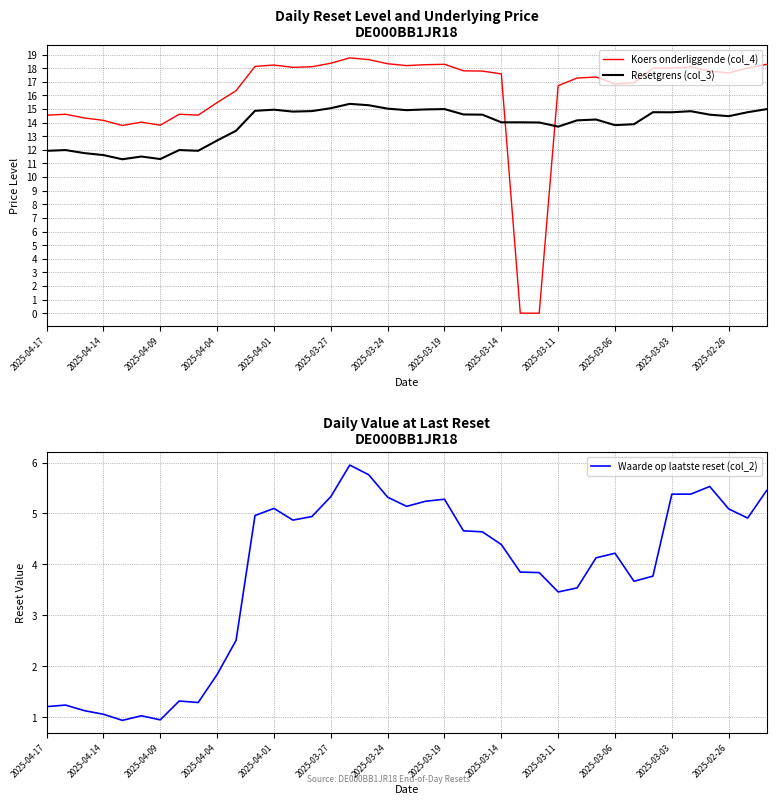

True or false: Waarde op laatste reset (col_2) has more than 2 interior local peaks.

True